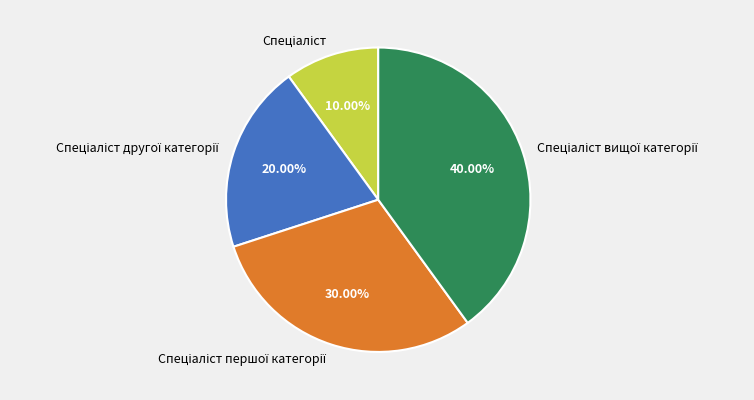

Is there a majority slice in this chart?

No